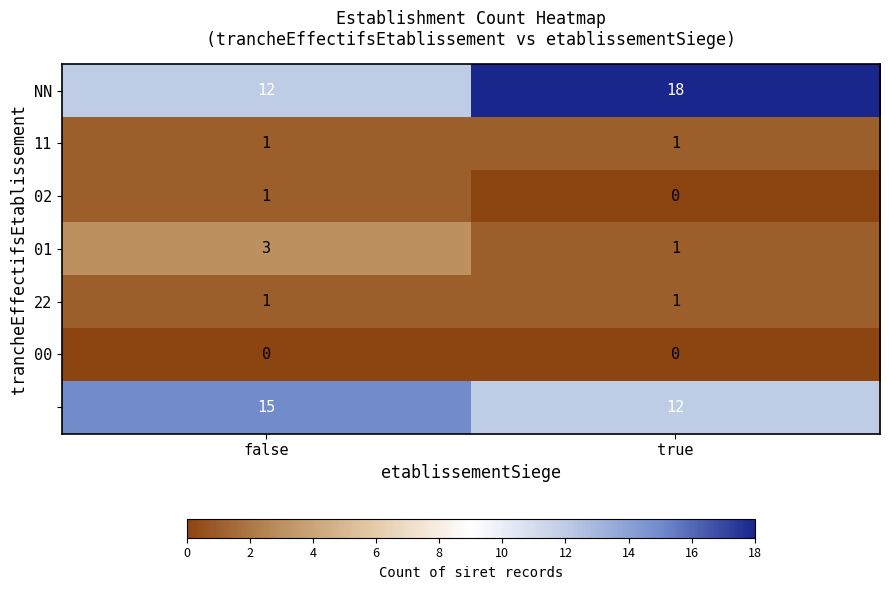

What is the spread (max minus min) of values at true?

18